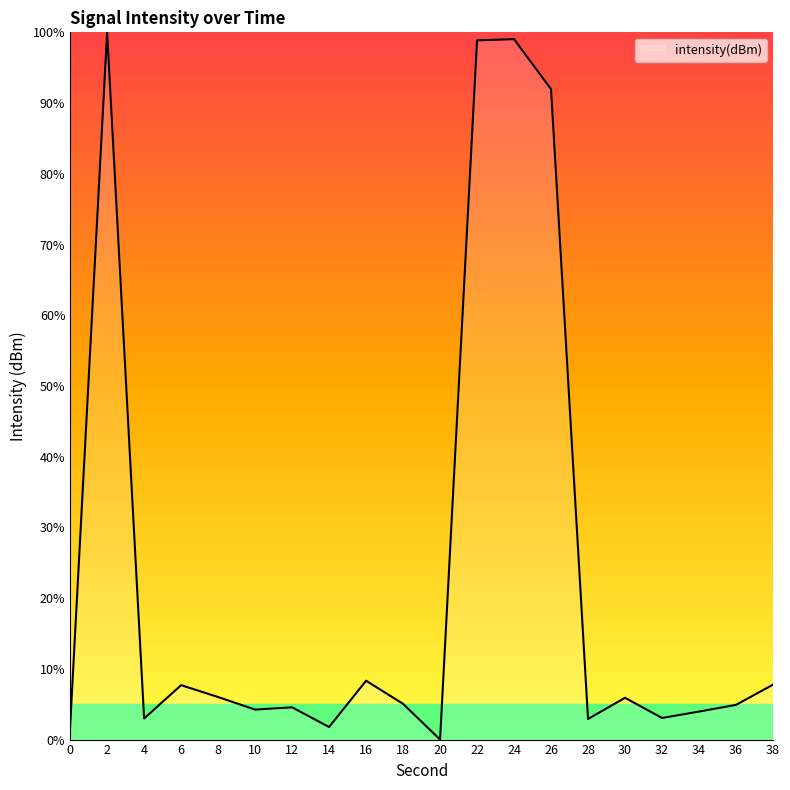

What is the change in value from 2 to 28?

-97.1